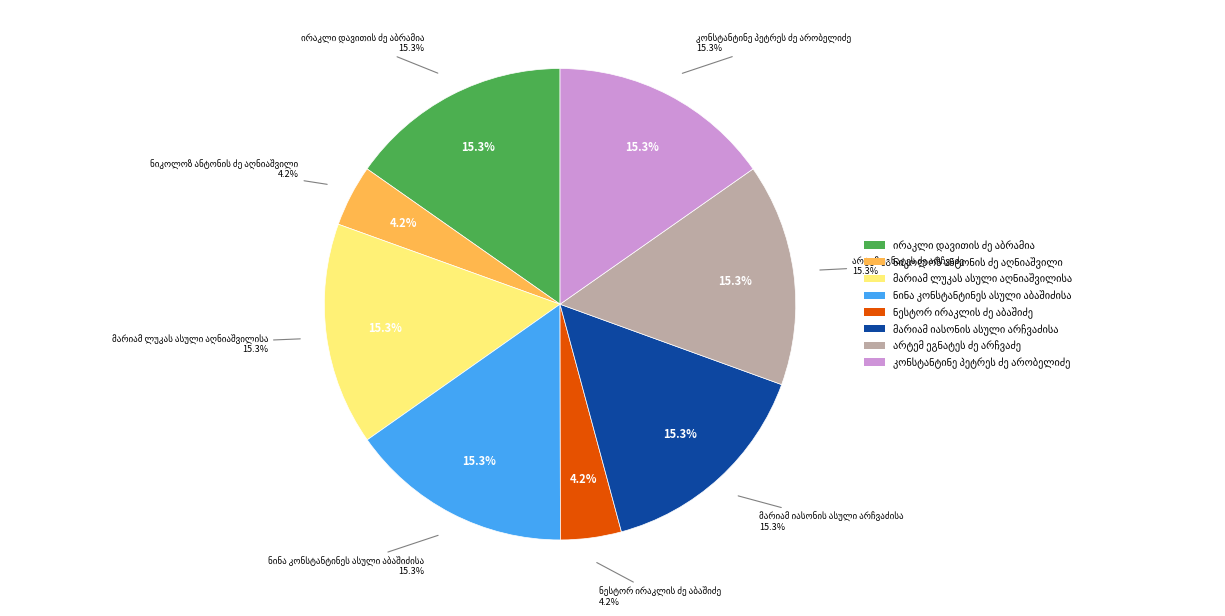

What percentage is the კონსტანტინე პეტრეს ძე არობელიძე slice, to the nearest percent?

15%